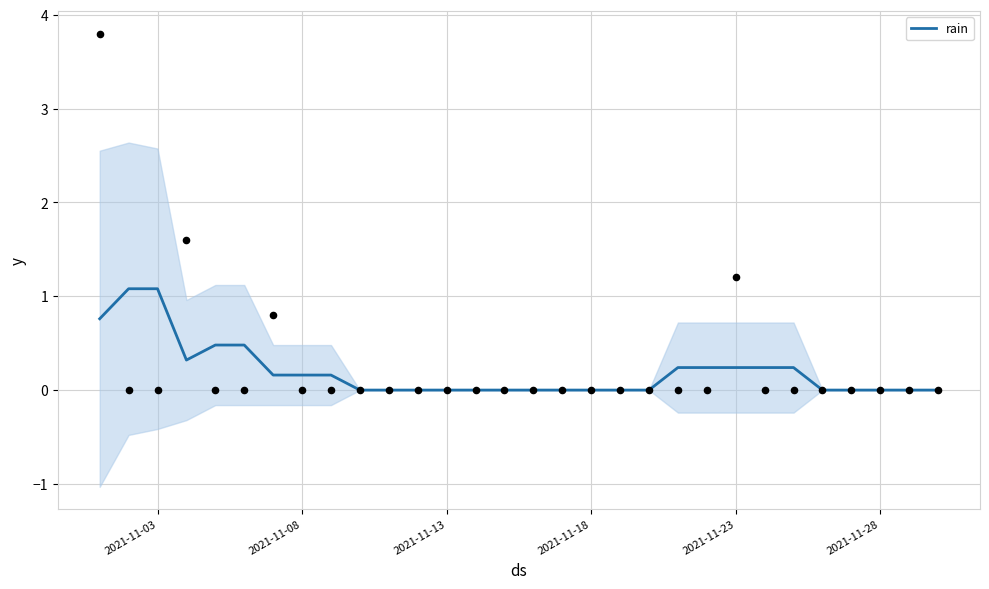

What is the maximum value for rain?

1.1